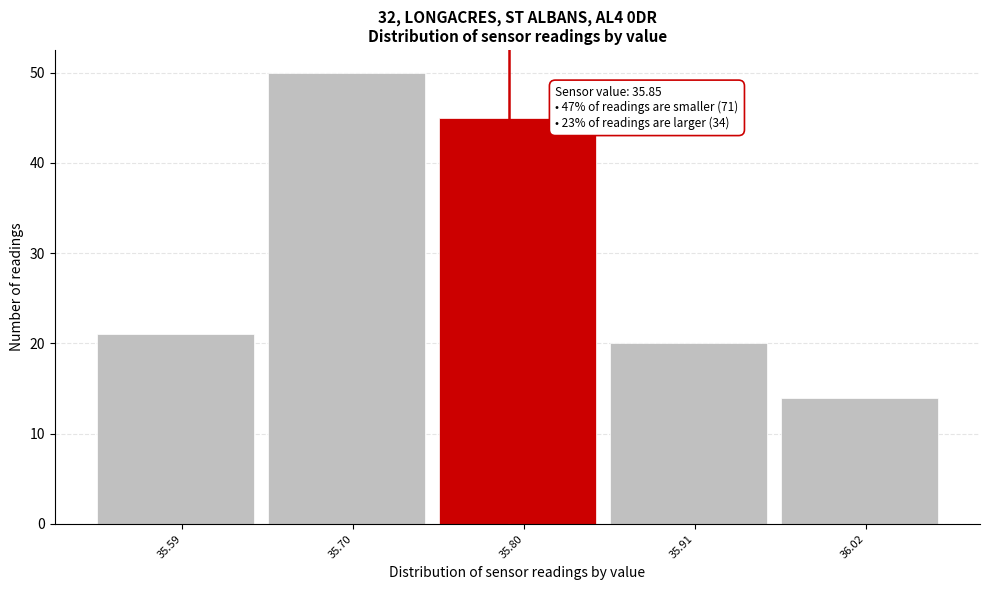

Reading right to left, transcribe all the data shown in this chart.

14	20	45	50	21